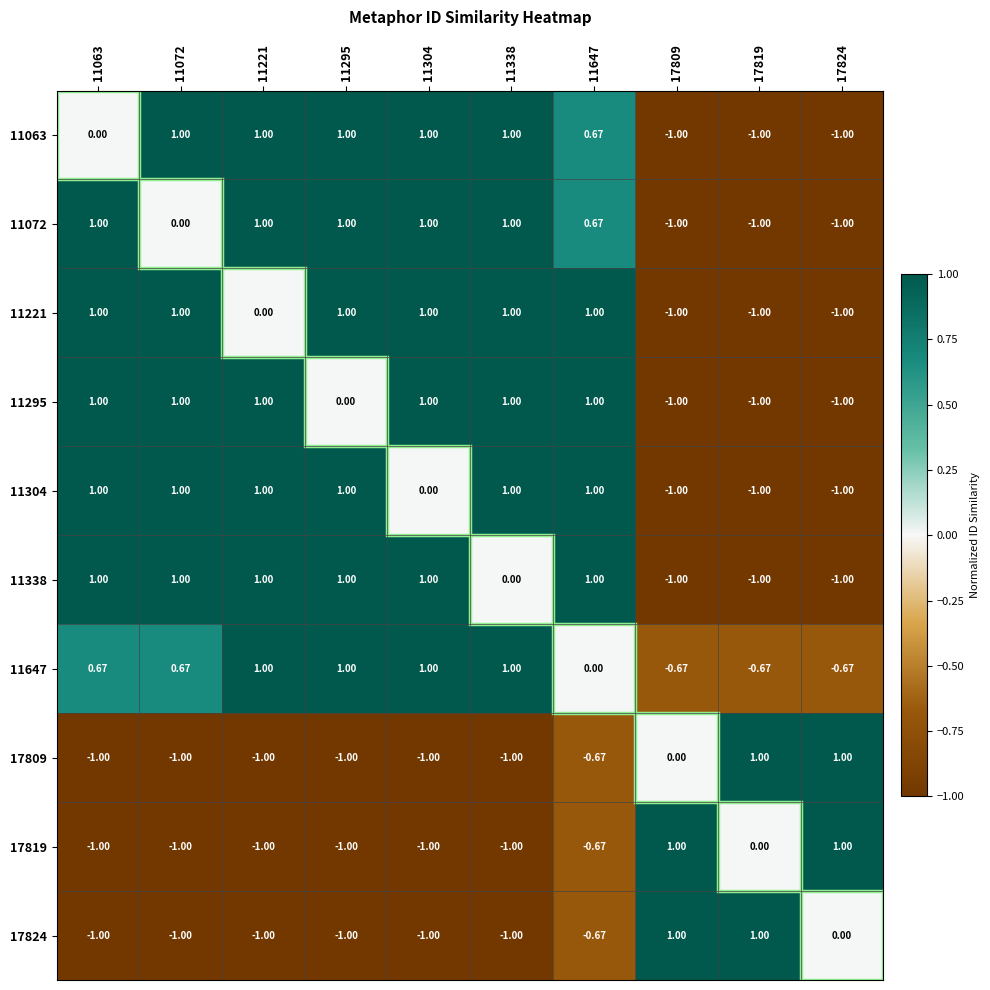

Which series has the largest total across all categories?

11647